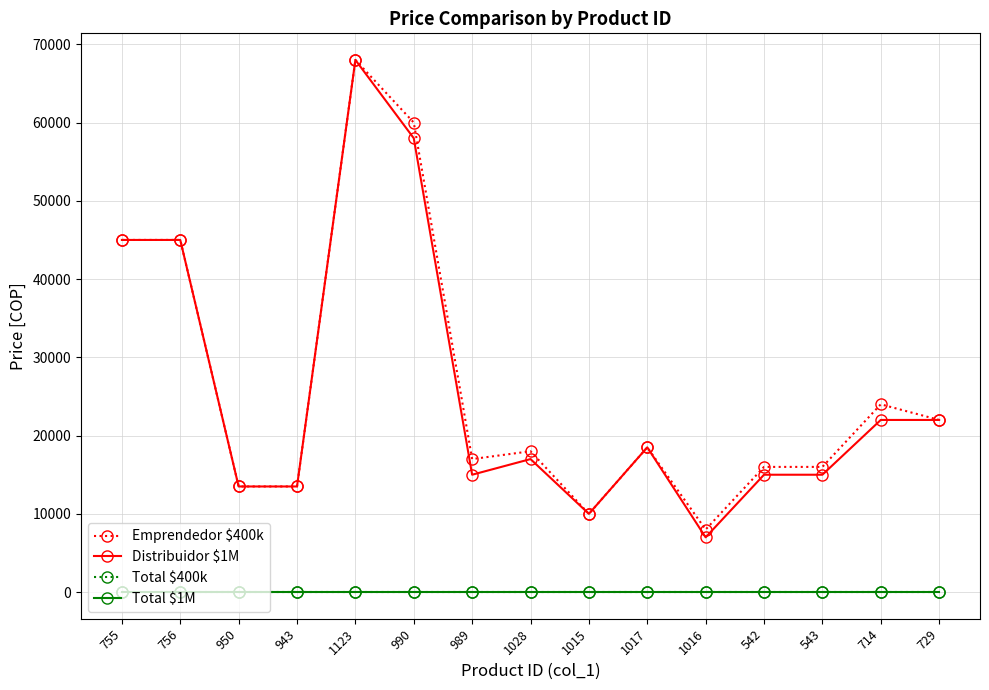

At 1028, list the series in order from largest to smallest.

Emprendedor $400k, Distribuidor $1M, Total $400k, Total $1M